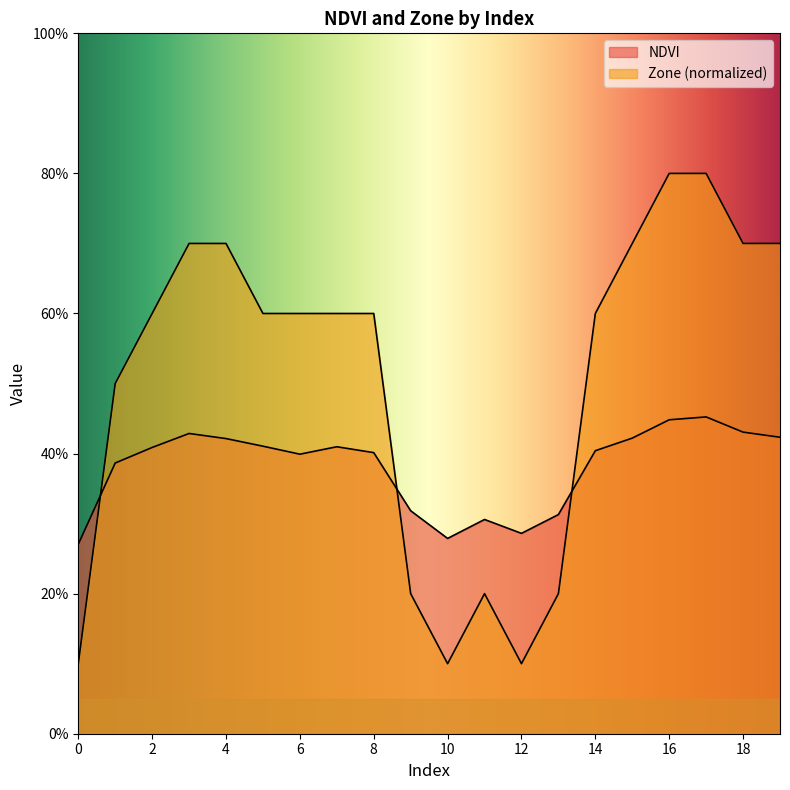

Reading right to left, list all the values displayed in this chart.

NDVI: 19=0.4	18=0.4	17=0.5	16=0.4	15=0.4	14=0.4	13=0.3	12=0.3	11=0.3	10=0.3	9=0.3	8=0.4	7=0.4	6=0.4	5=0.4	4=0.4	3=0.4	2=0.4	1=0.4	0=0.3
Zone: 19=0.7	18=0.7	17=0.8	16=0.8	15=0.7	14=0.6	13=0.2	12=0.1	11=0.2	10=0.1	9=0.2	8=0.6	7=0.6	6=0.6	5=0.6	4=0.7	3=0.7	2=0.6	1=0.5	0=0.1